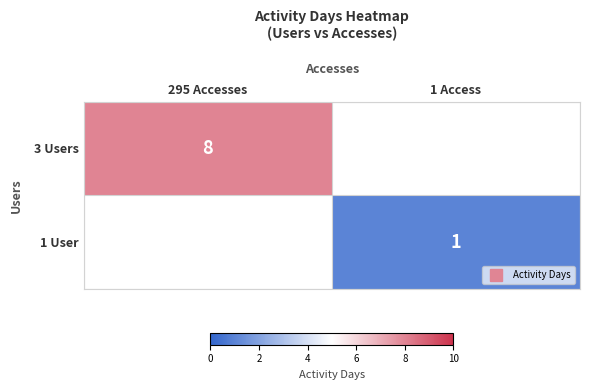

What is the difference between the 1 User values at 1 Access and 295 Accesses?

1